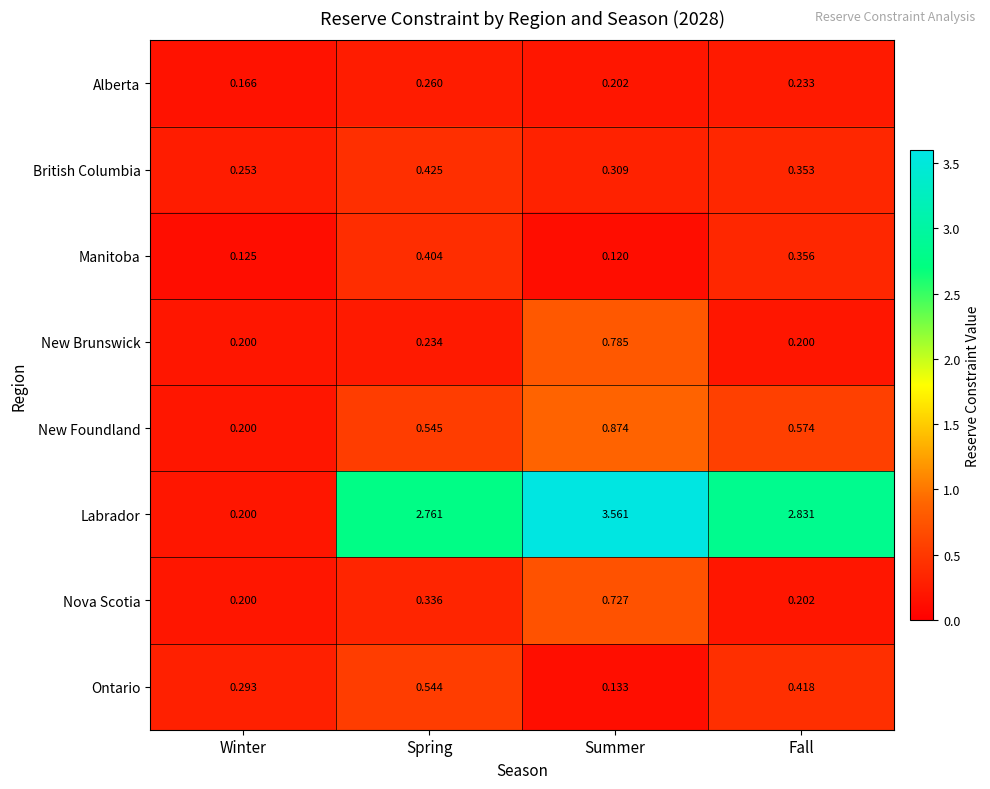

Is the value of Labrador at Winter greater than the value of Nova Scotia at Fall?

No